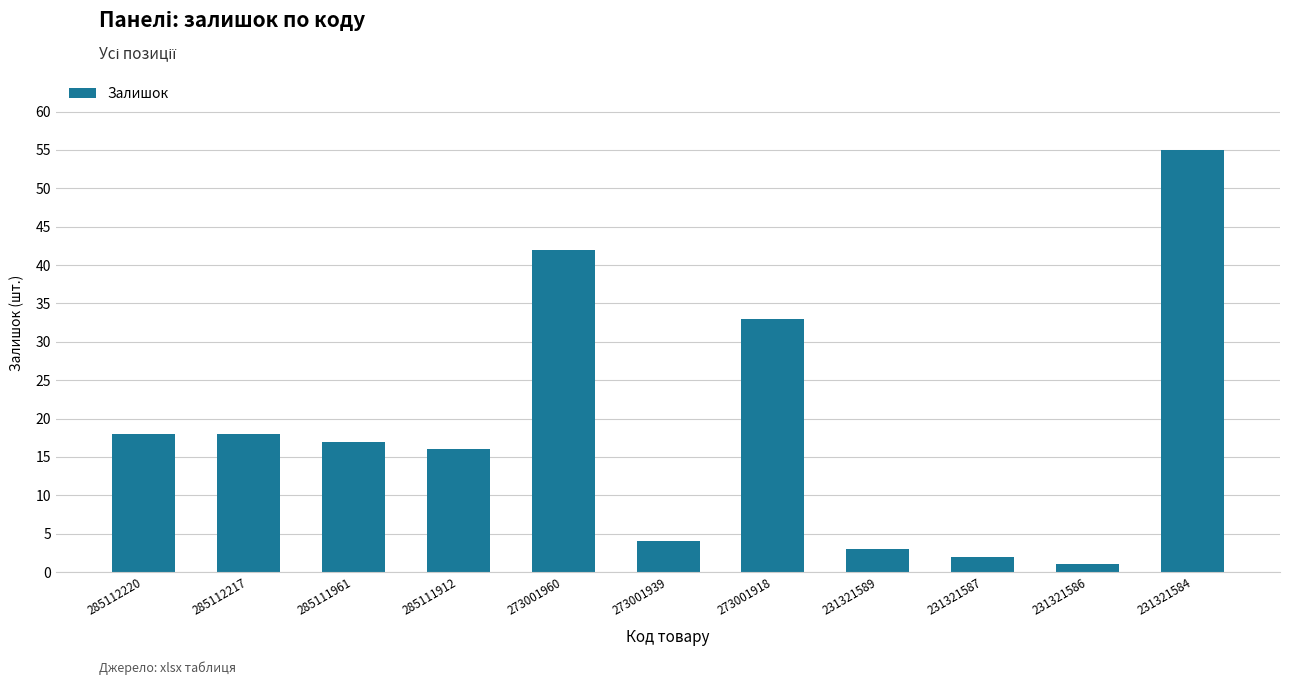

Does the chart contain any negative values?

No